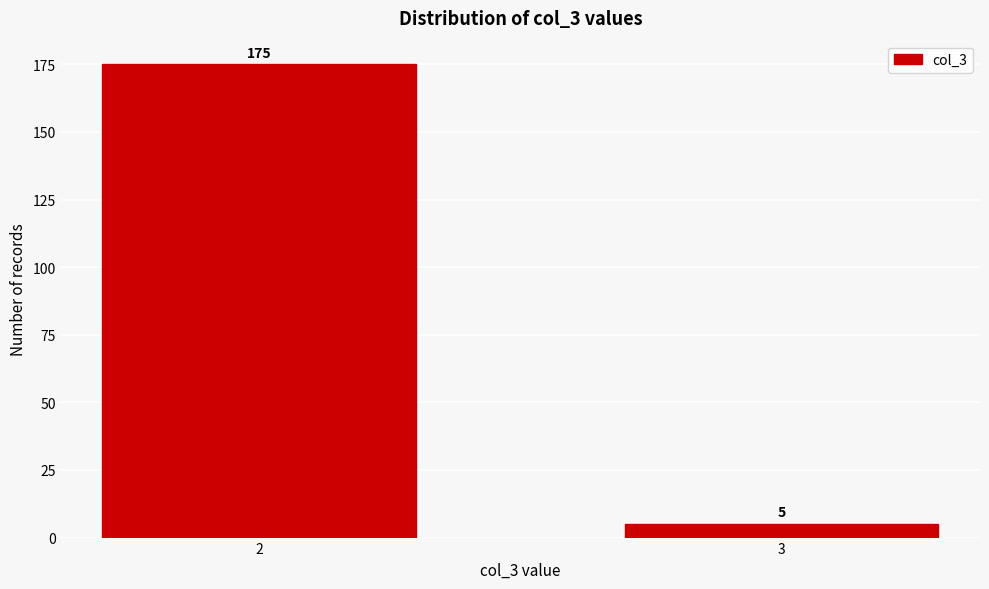

Reading right to left, extract all data points from this chart.

3=5	2=175